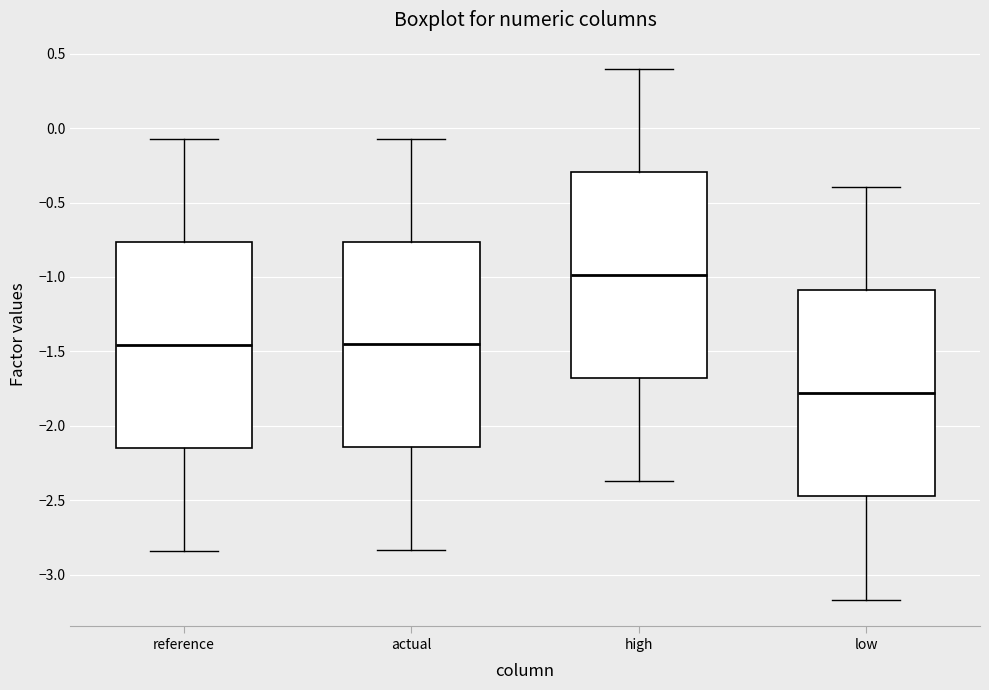

Reading left to right, read every box against the y-axis: the position of its median line, the range the box covers, and the ends of its whiskers. The values are not printed on the chart, so give them approximately, as read against the axis.

reference: median -1.45, box -2.15 to -0.75, whiskers -2.85 to -0.05
actual: median -1.45, box -2.15 to -0.75, whiskers -2.85 to -0.05
high: median -1.00, box -1.70 to -0.30, whiskers -2.35 to 0.40
low: median -1.80, box -2.45 to -1.10, whiskers -3.15 to -0.40